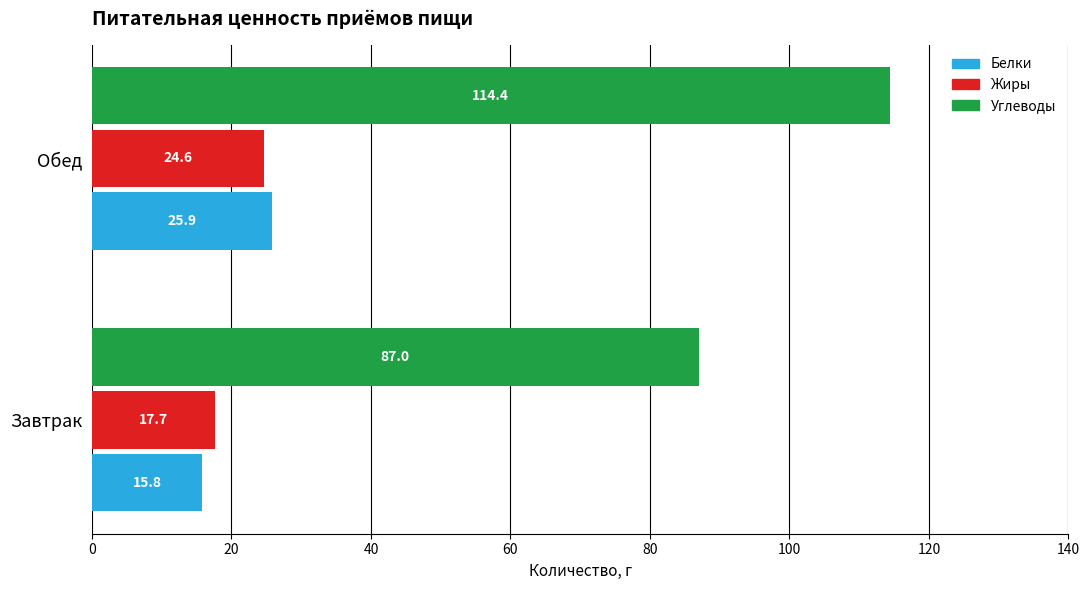

At which label is Жиры closest to 21?

Завтрак